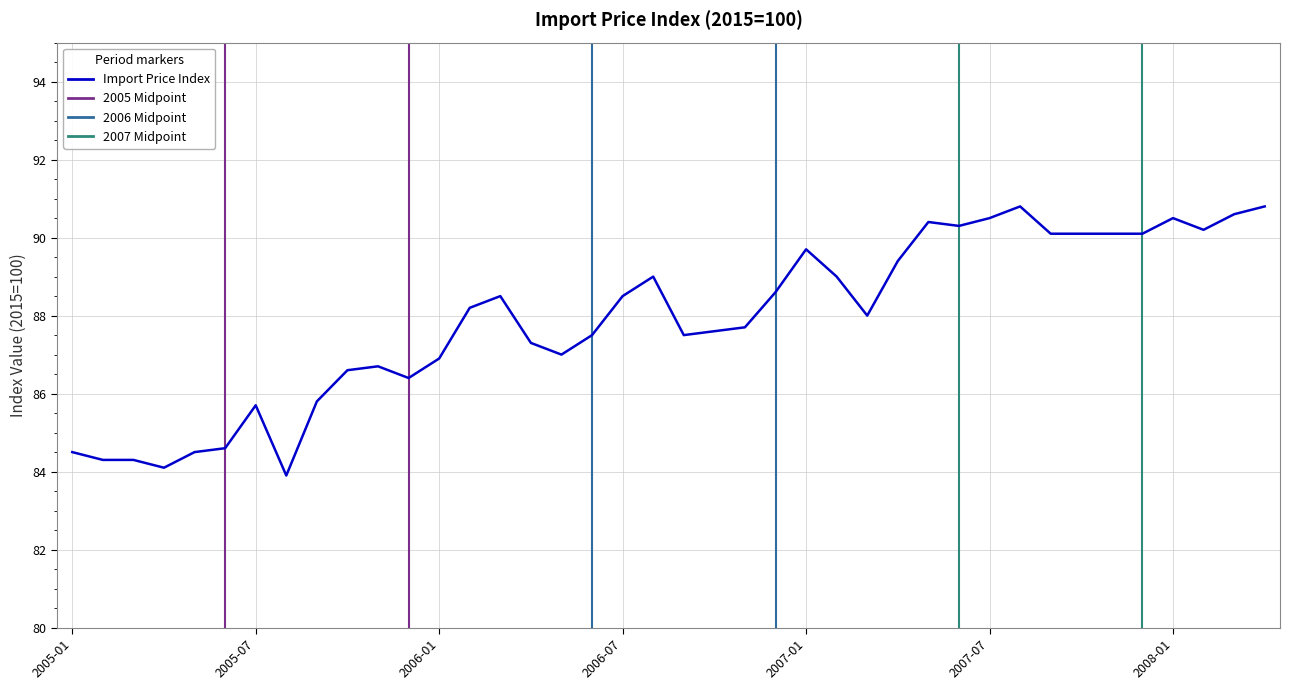

How many lines are shown in the chart?

1